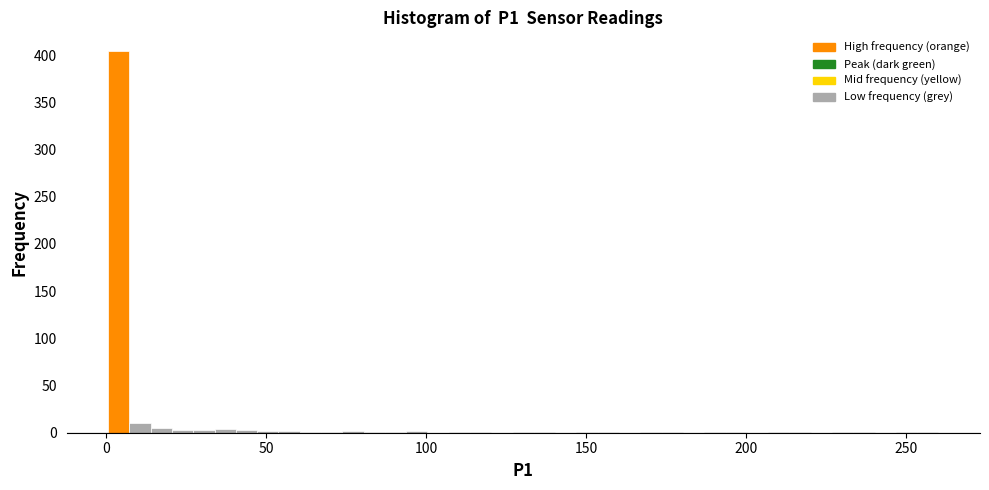

Read against the x-axis, roughly where is the centre of the tallest bar?

5